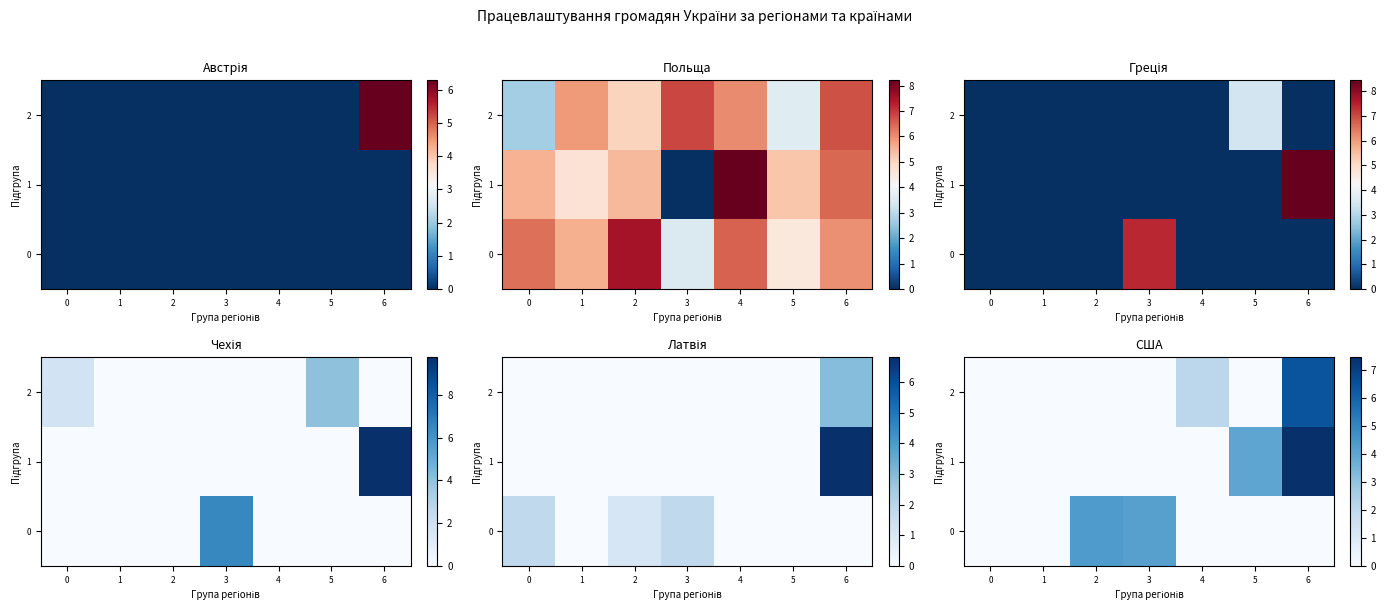

Which label corresponds to the largest value in the chart?

6